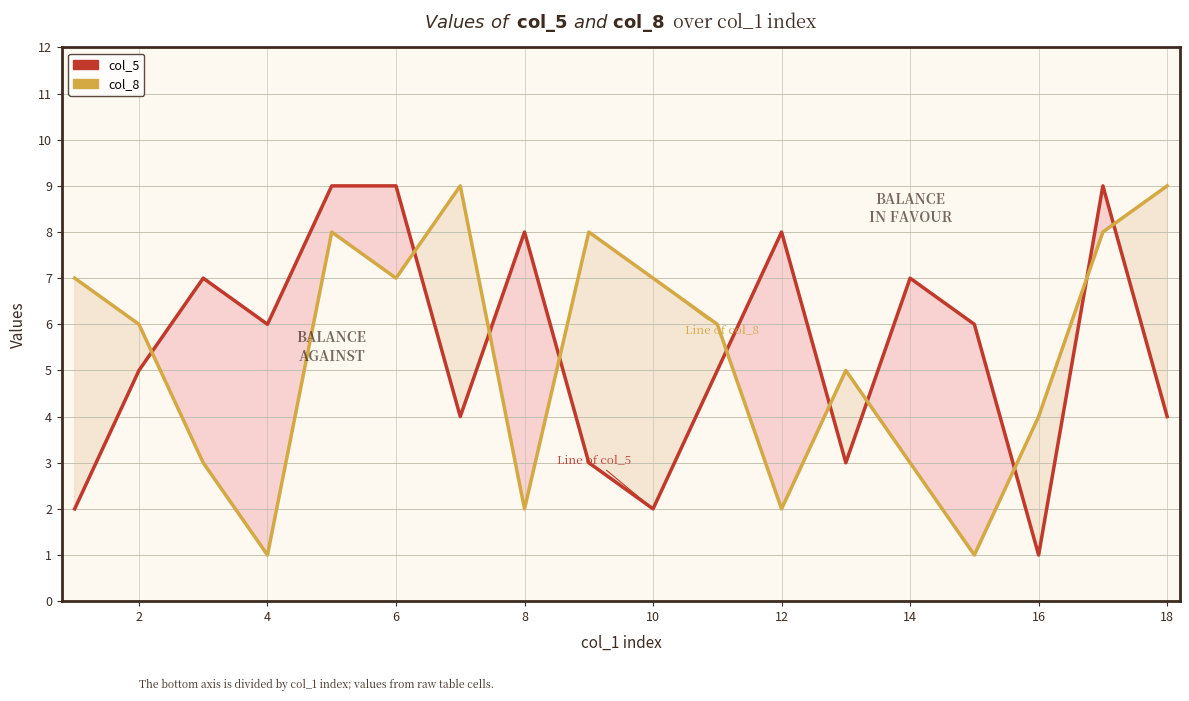

What are all the series names shown in the legend?

col_5, col_8